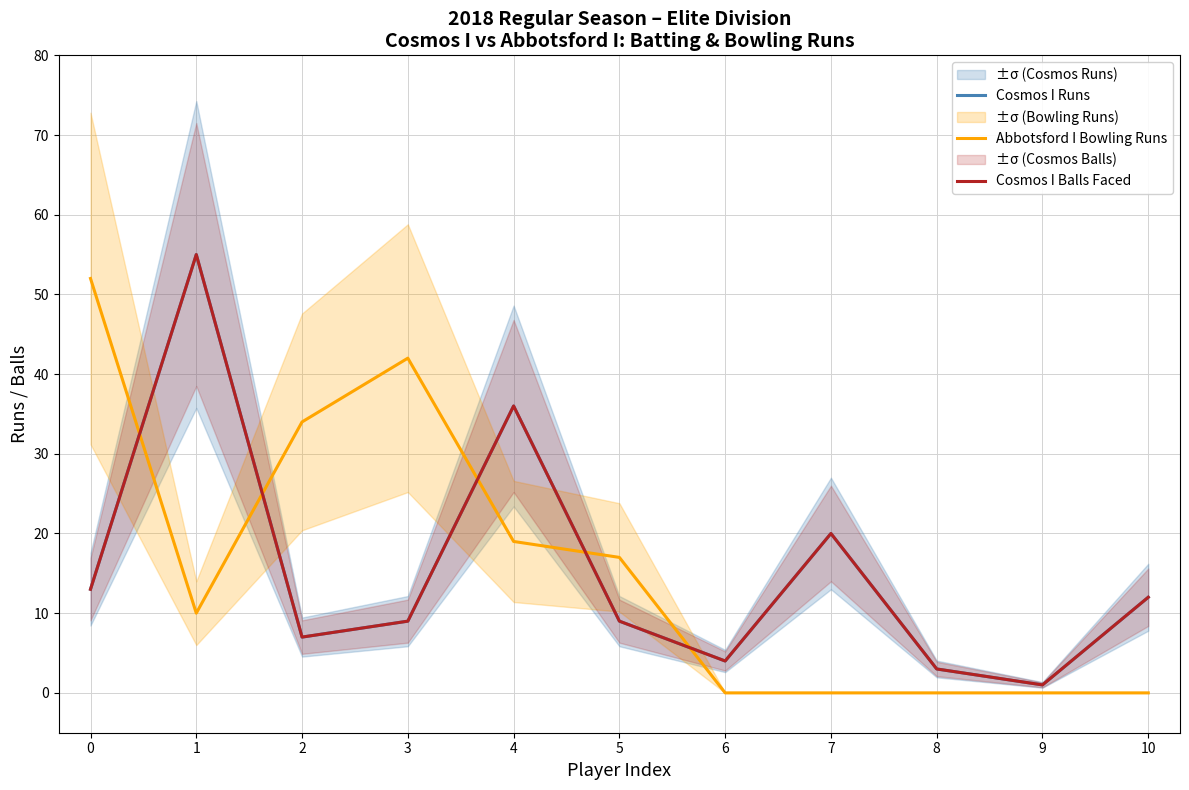

Which series has the largest range (max minus min)?

Cosmos I Runs